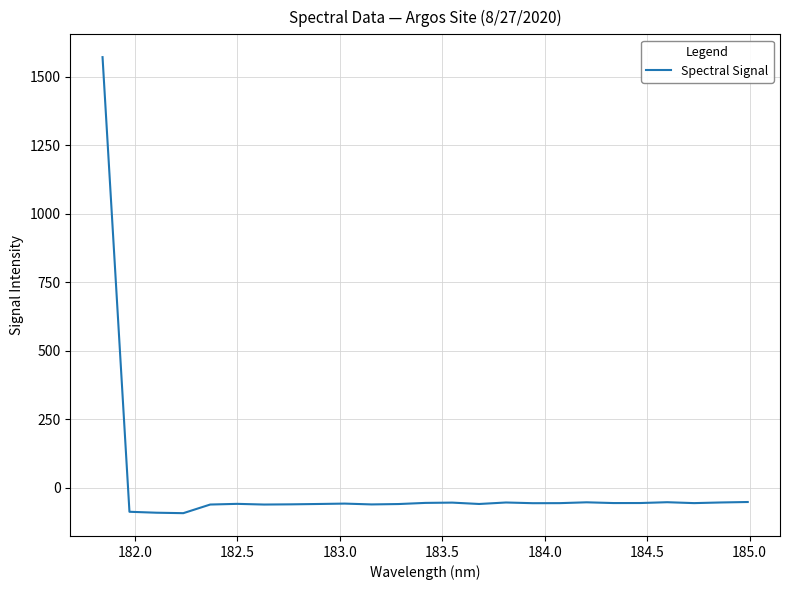

What is the maximum value shown in the chart?

1570.7